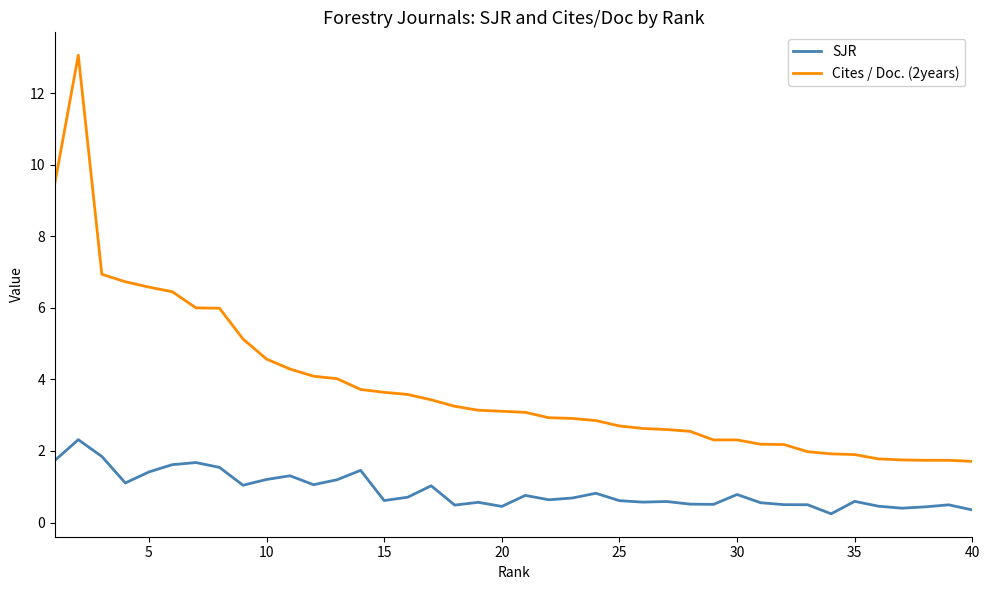

What is the average value of the SJR series?

0.9